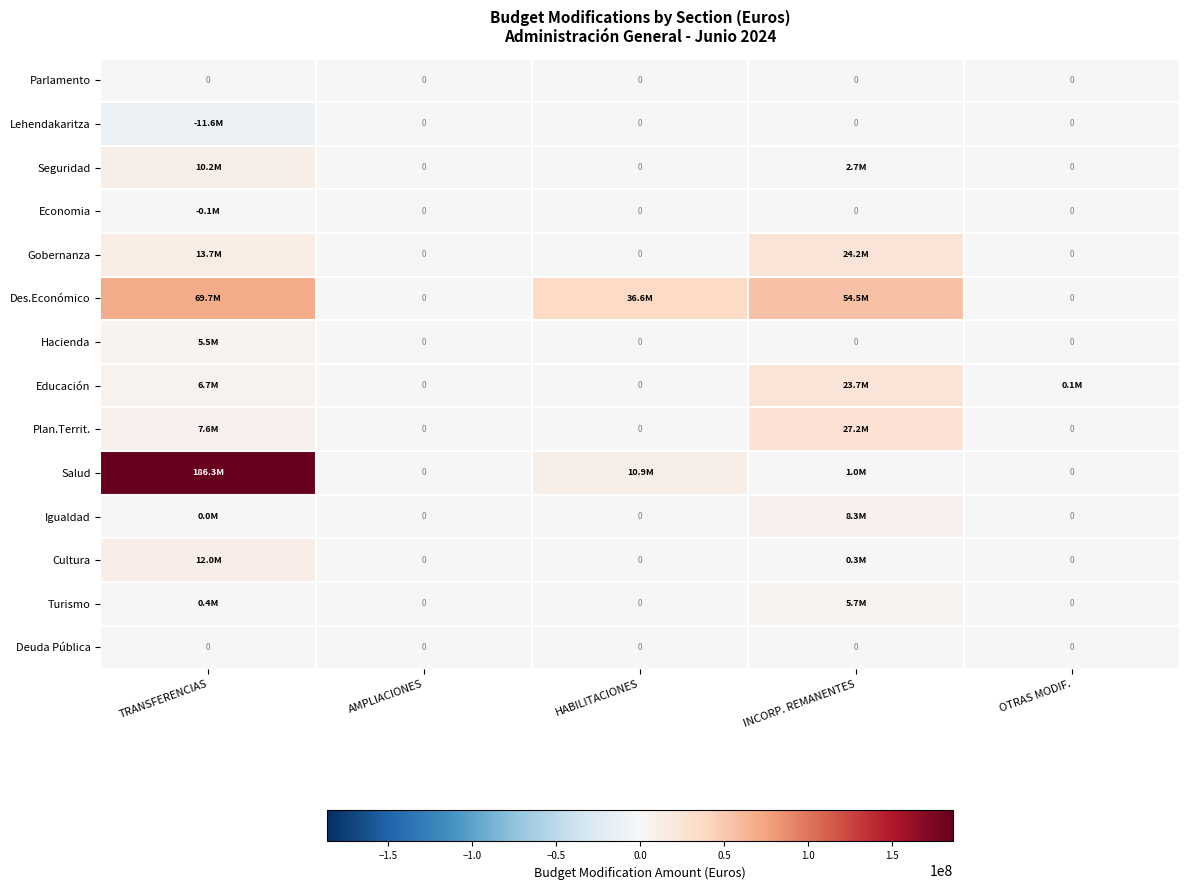

What is the sum of the Cultura values at AMPLIACIONES and INCORP. REMANENTES?

268193.7